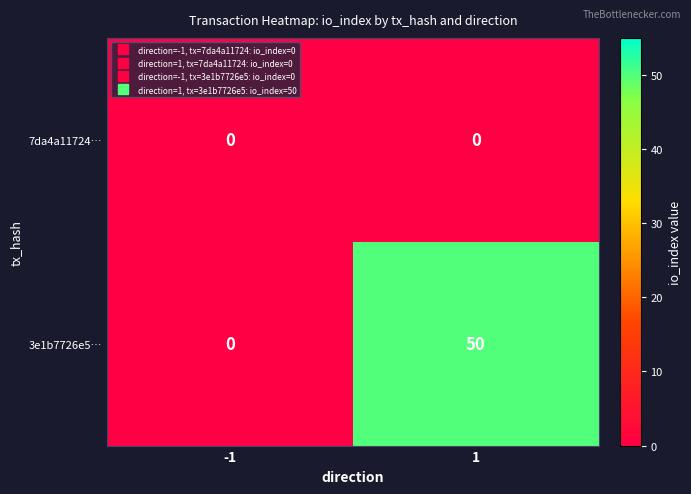

Which series has the largest range (max minus min)?

3e1b7726e5…